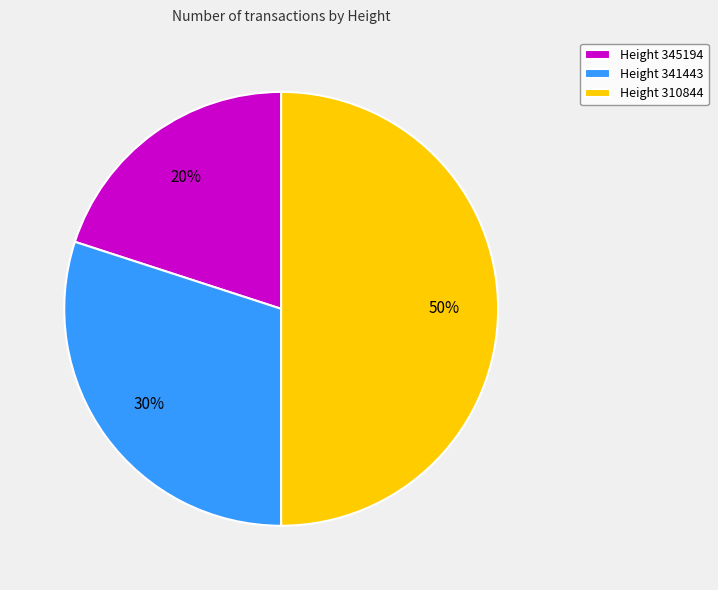

To the nearest percent, what portion does Height 345194 represent?

20%